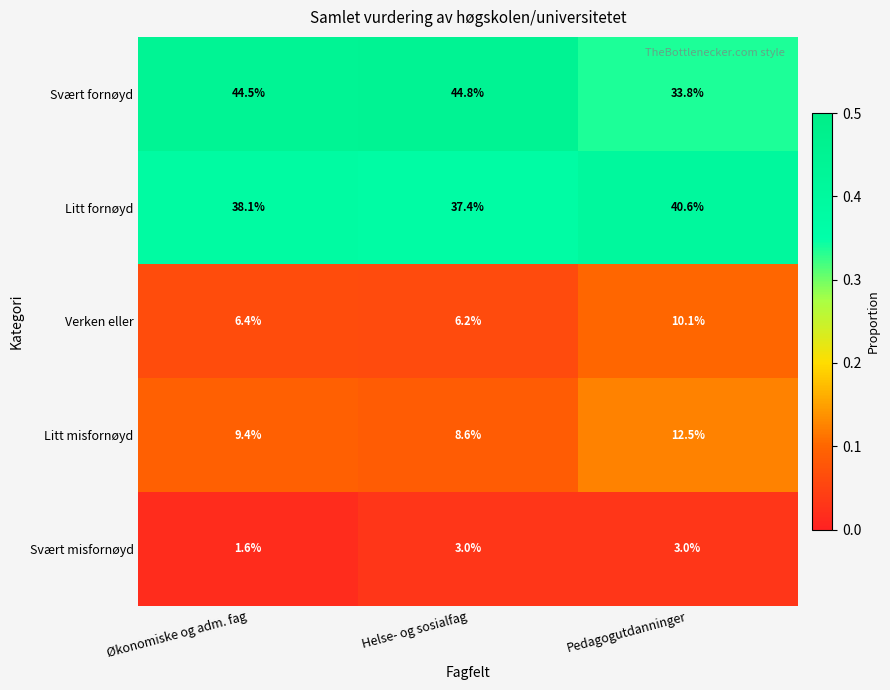

List the series in order of their peak value, lowest first.

Svært misfornøyd, Verken eller, Litt misfornøyd, Litt fornøyd, Svært fornøyd